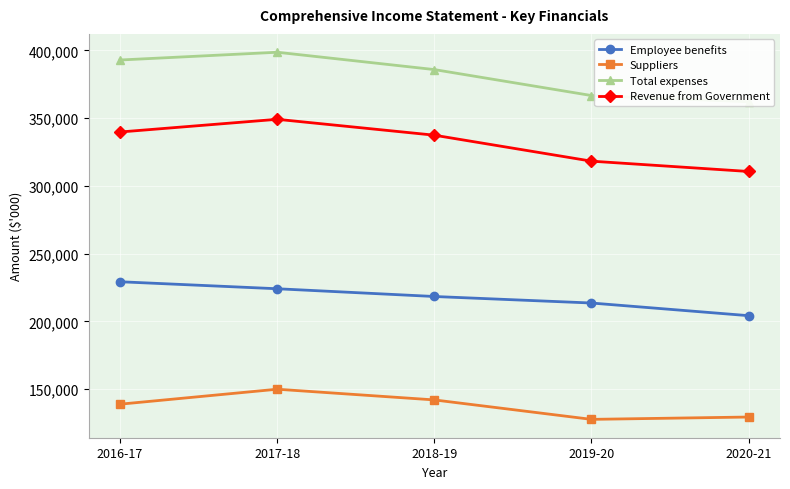

At which category does the chart reach its peak across all series?

2017-18